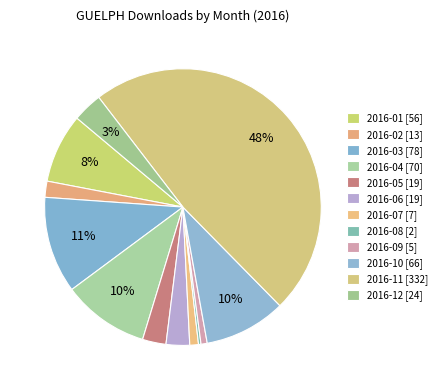

Count the number of slices in the pie.

12